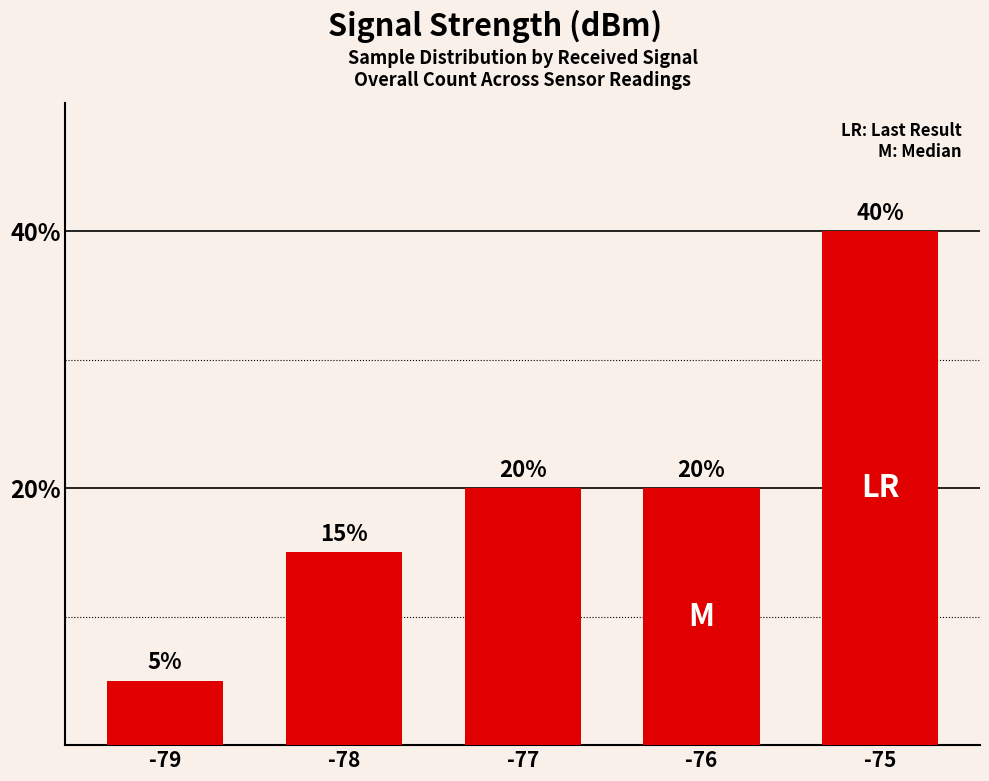

The chart shows a value of 10 at -78. True or false?

False